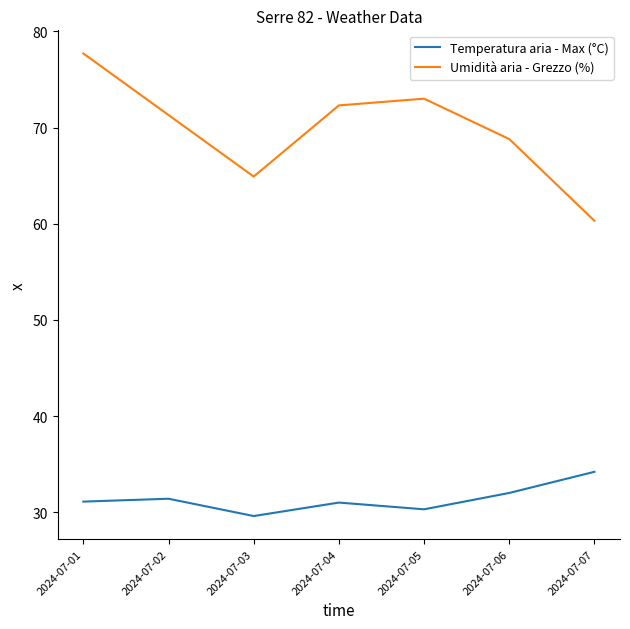

True or false: Umidità aria - Grezzo (%) and Temperatura aria - Max (°C) cross at least once.

False